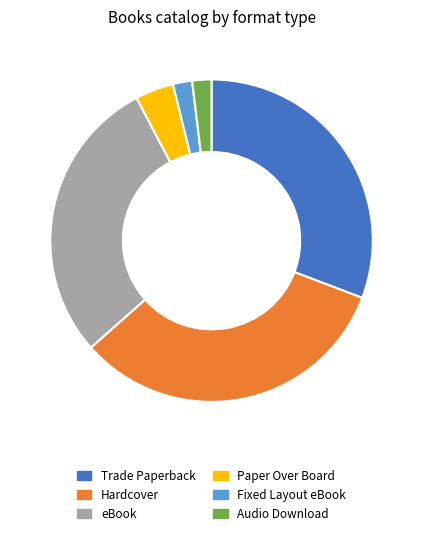

Combined, do eBook and Paper Over Board account for over 50%?

No